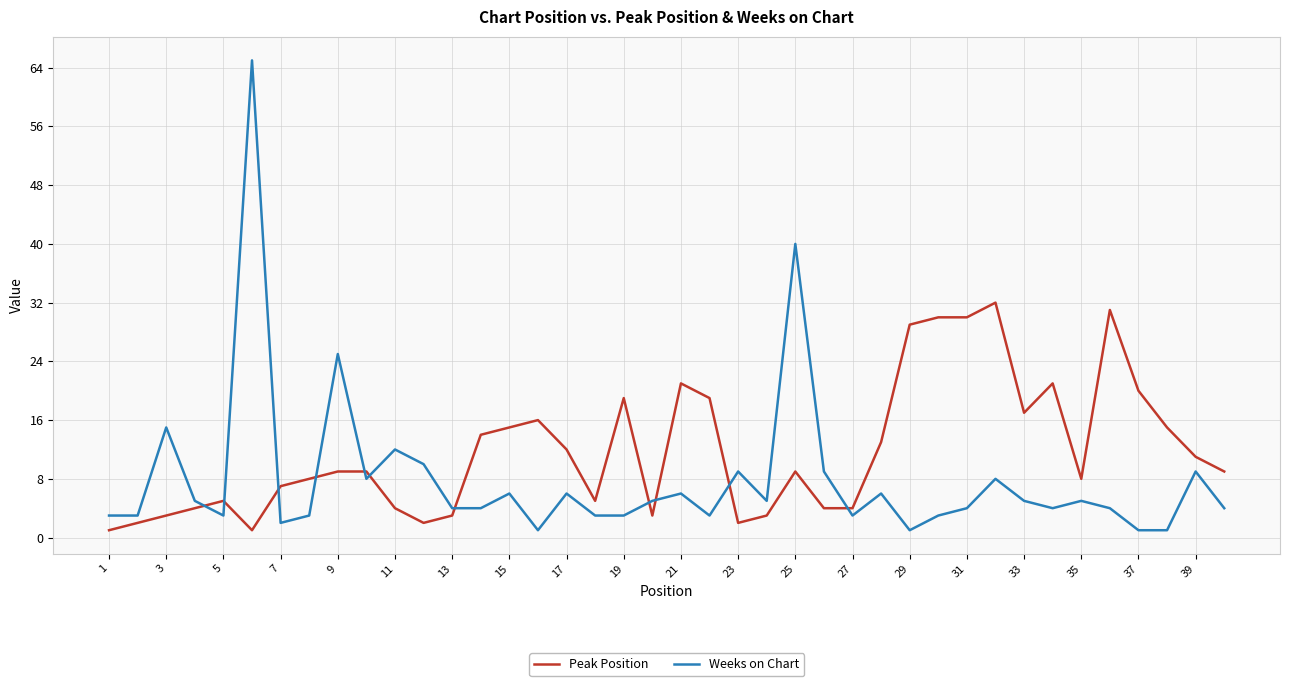

True or false: Peak Position has more than 1 points higher than both neighbors.

True